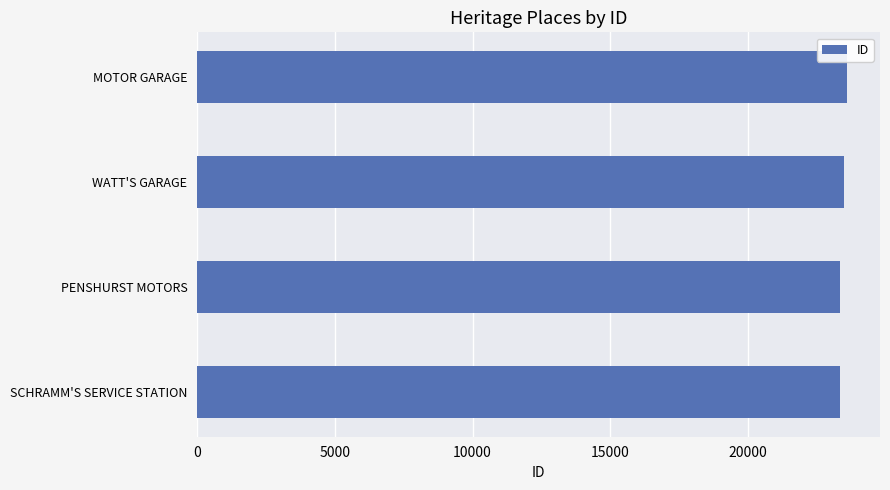

What is the sum of all values?

93756